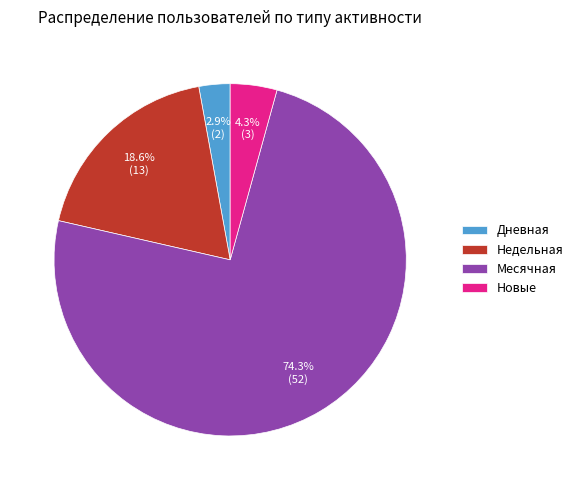

To the nearest percent, what is the difference between the largest and smallest slice percentages?

71%